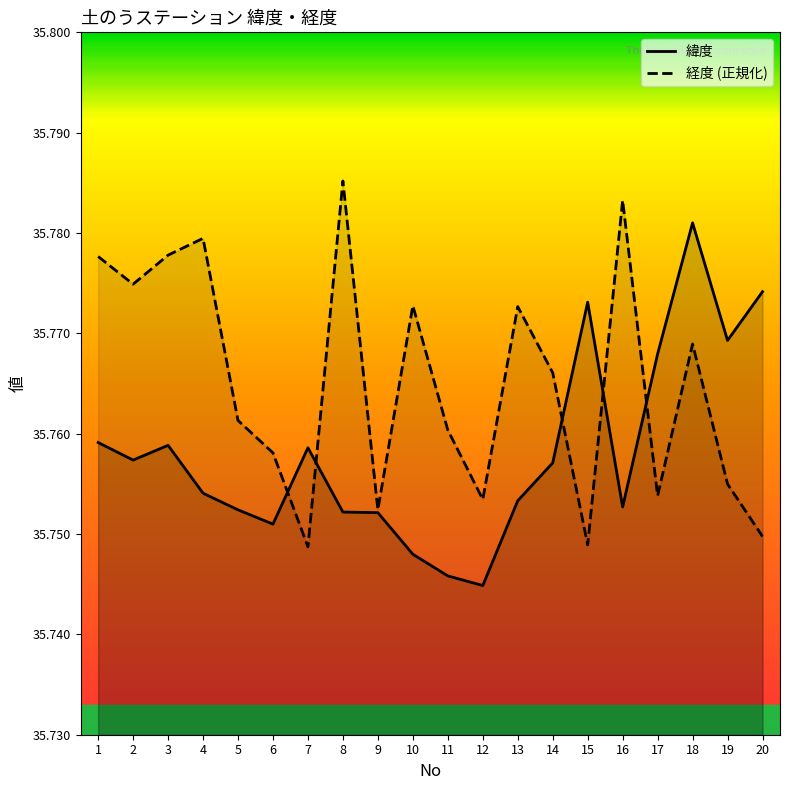

What is the sum of the 経度 values at 15 and 2?

71.5